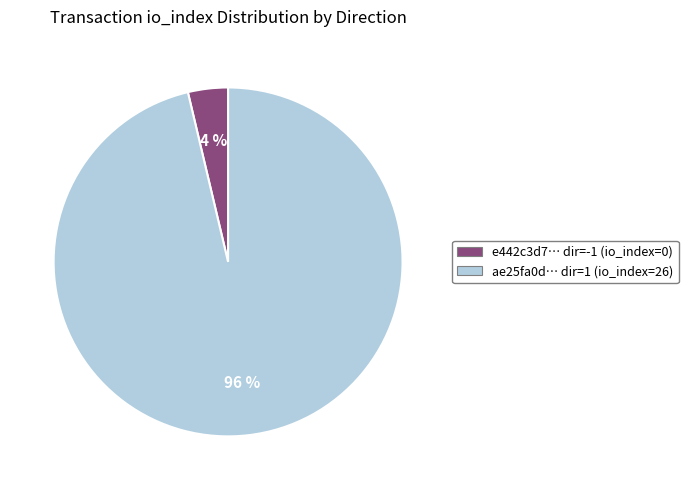

What is the smallest slice in the pie chart?

e442c3d7… dir=-1 (io_index=0)